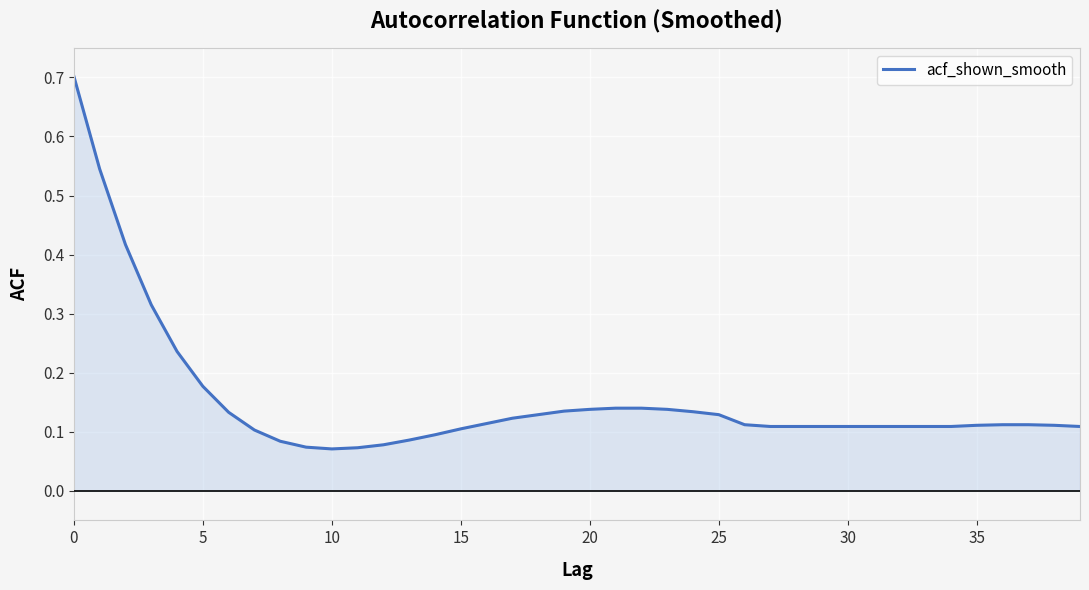

How many lines are shown in the chart?

1